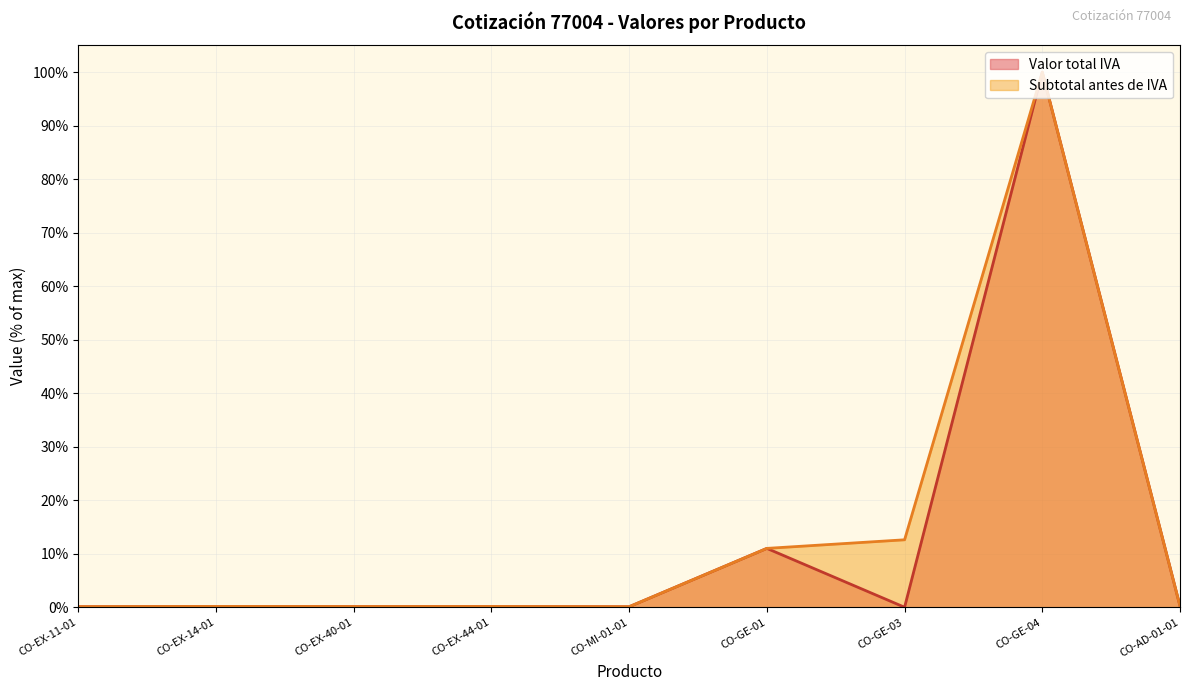

At which label is the value closest to 50?

CO-GE-01